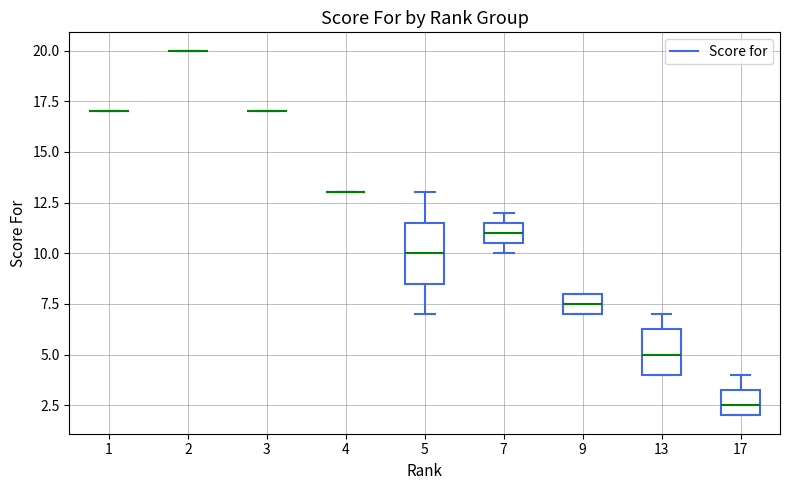

Where is the upper edge of the box at x = 13 on the y-axis? The values are not printed on the chart, so give them approximately, as read against the axis.

6.5